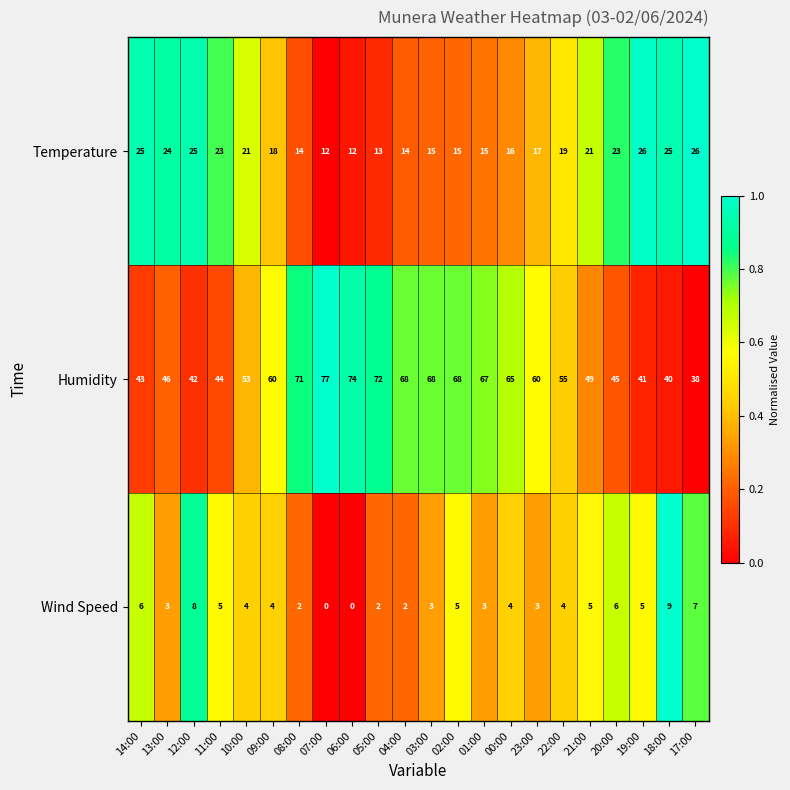

List the series in order of their overall mean, lowest first.

Wind Speed, Temperature, Humidity